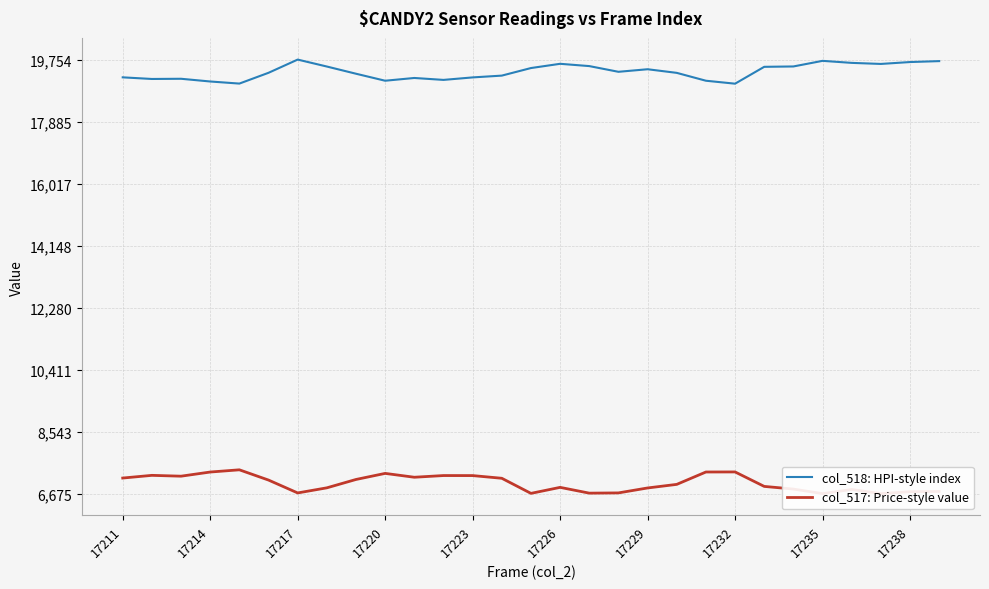

What is the lowest value of the col_517: Price-style value series?

6675